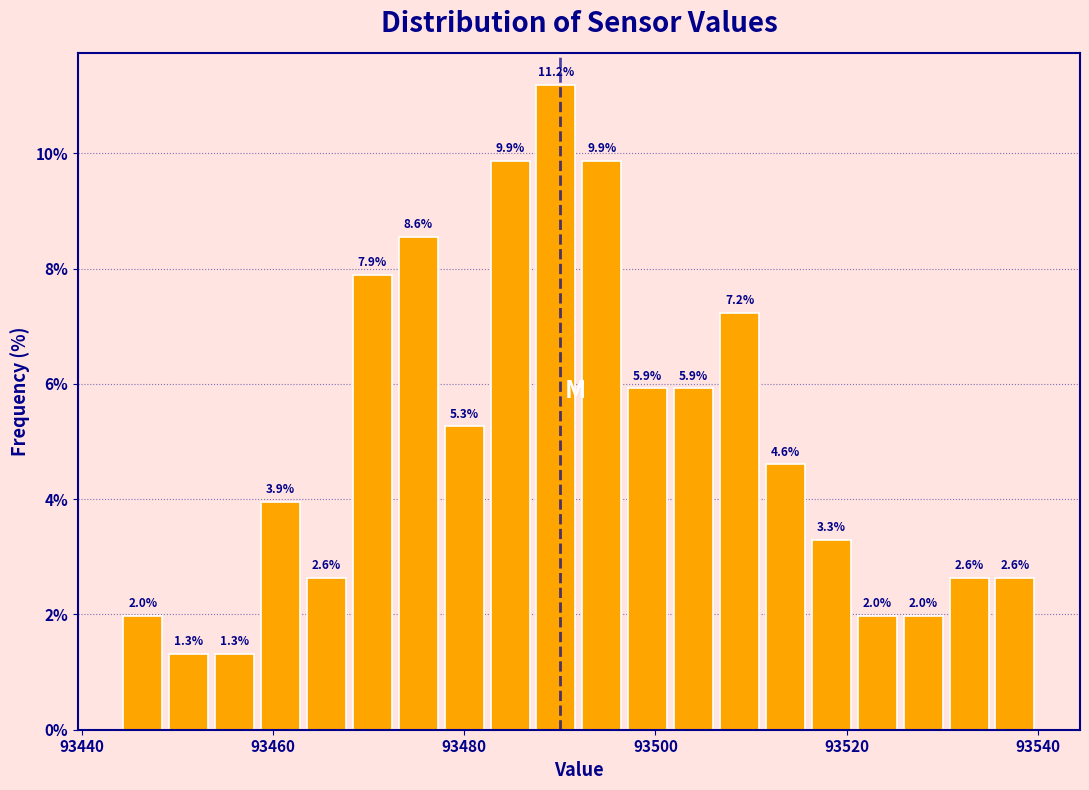

Around what value on the x-axis is the tallest bar? Give the approximate position of its centre, as read against the axis.

93490